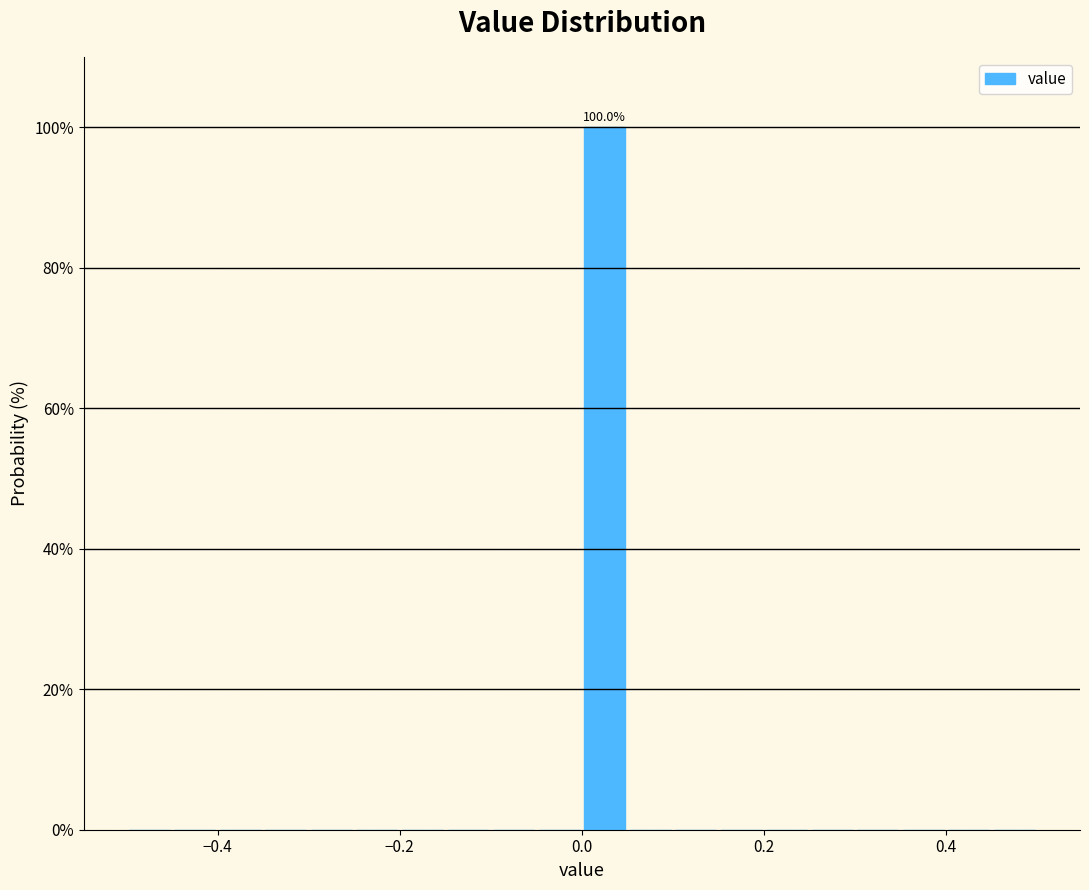

Around what value on the x-axis is the tallest bar? Give the approximate position of its centre, as read against the axis.

0.02